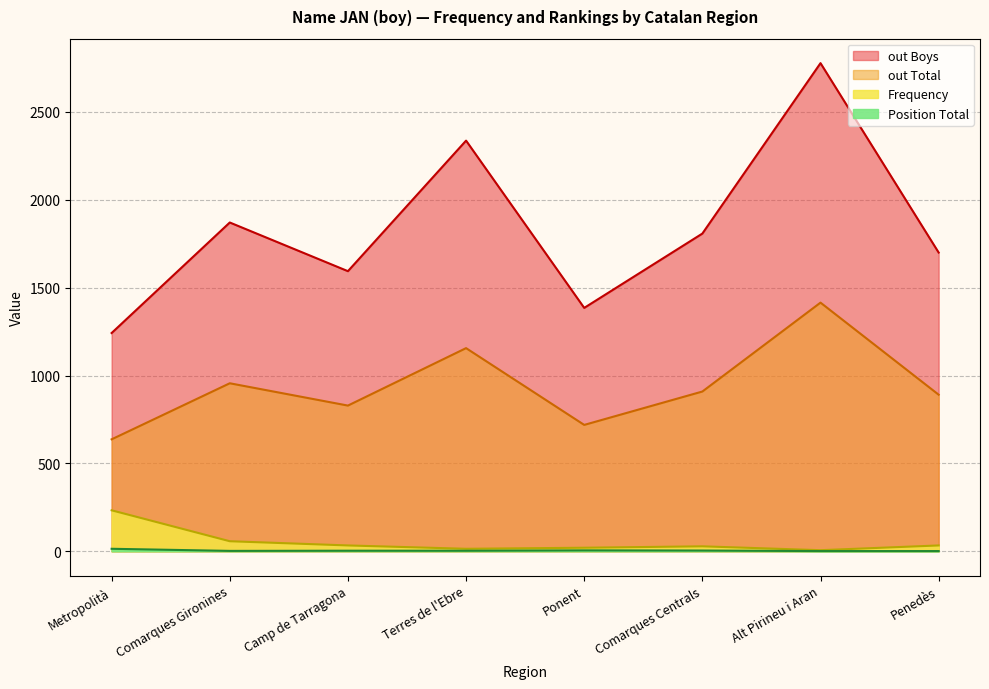

Does the chart have visible grid lines?

Yes